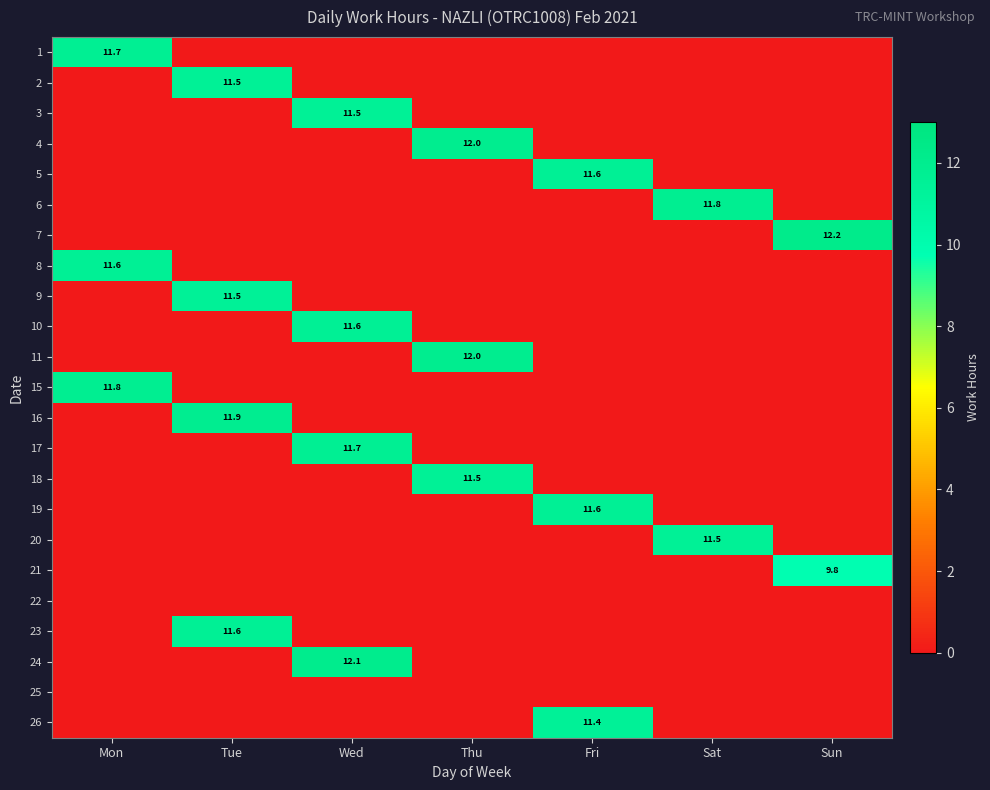

Between Thu and Fri, which is larger?

Thu